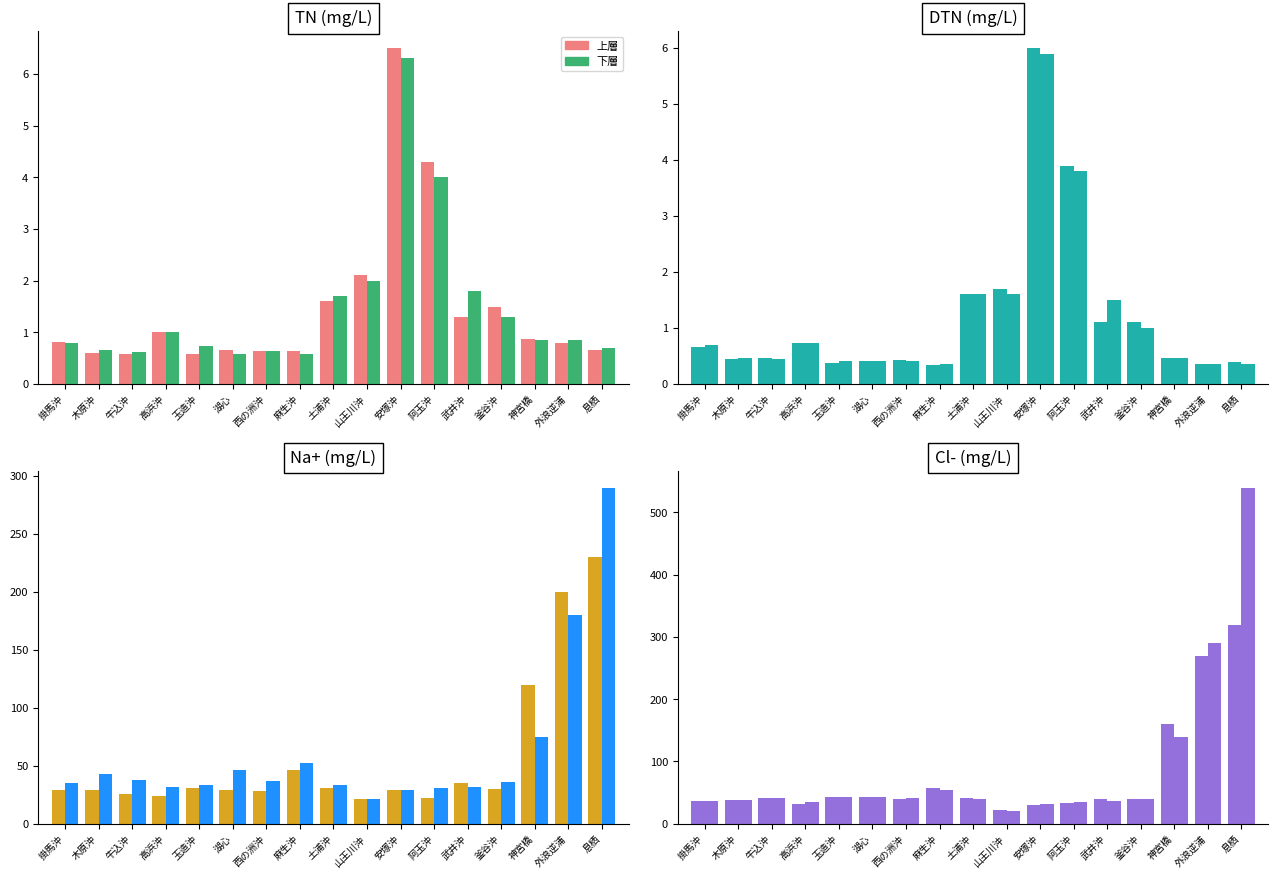

Read the 上層 value at 神宮橋, to the nearest 5.

160